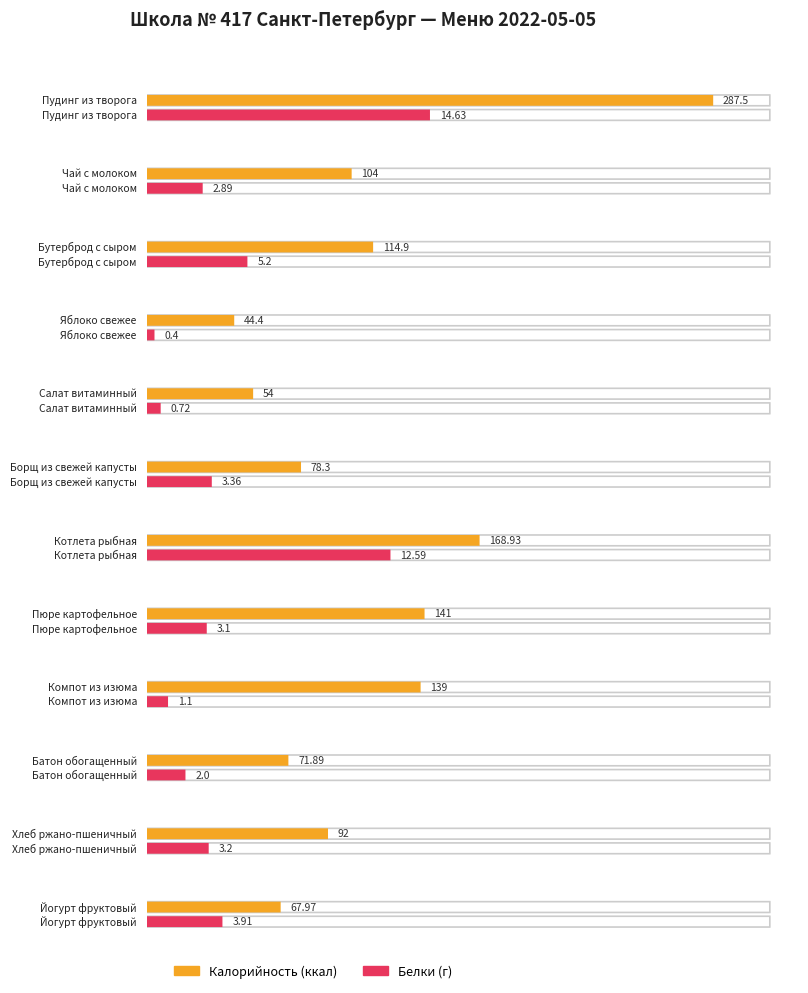

Which has a higher value, Йогурт фруктовый or Батон обогащенный?

Батон обогащенный